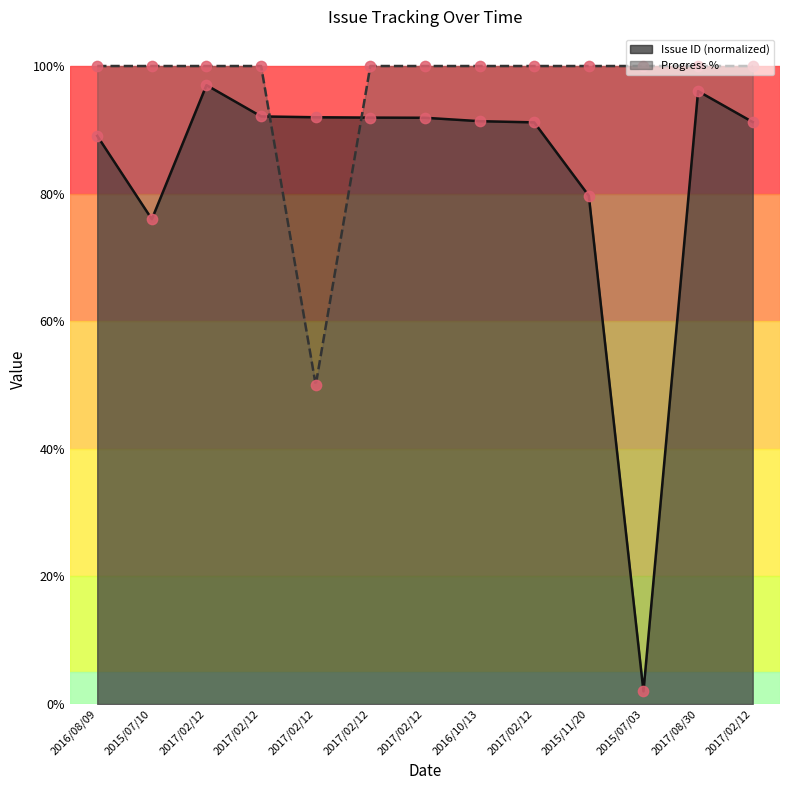

What is the total value across all series at 2016/08/09?

189.1